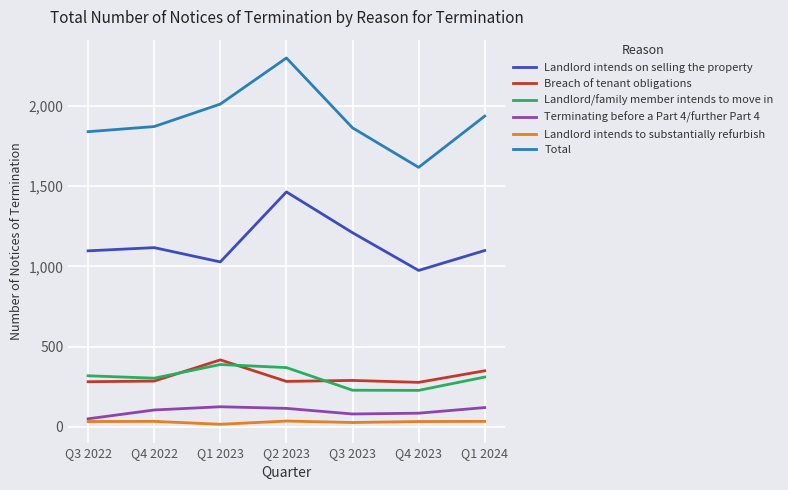

True or false: Terminating before a Part 4/further Part 4 and Landlord intends on selling the property cross at least once.

False